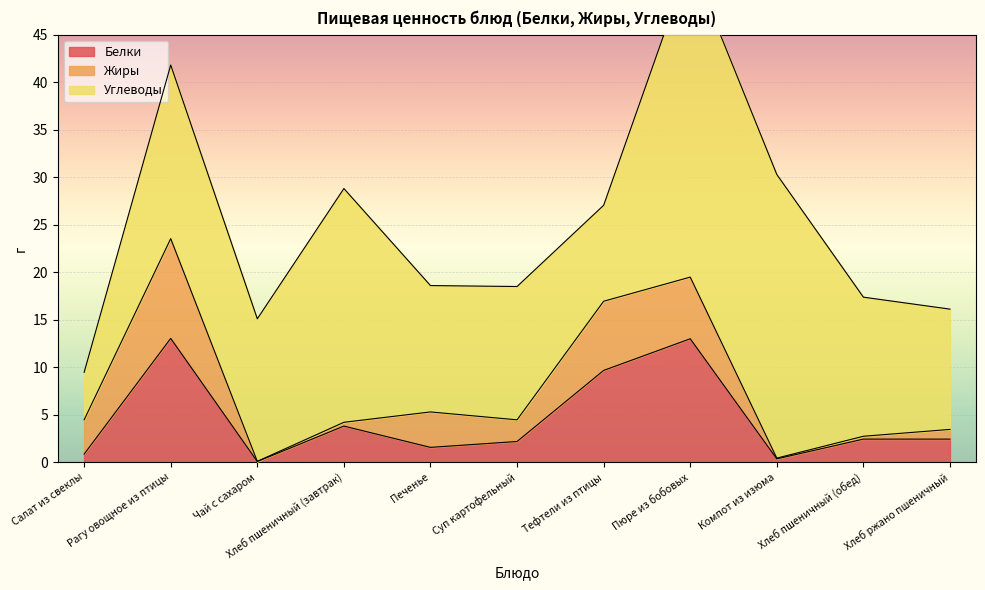

What is the sum of all Жиры values?

35.7